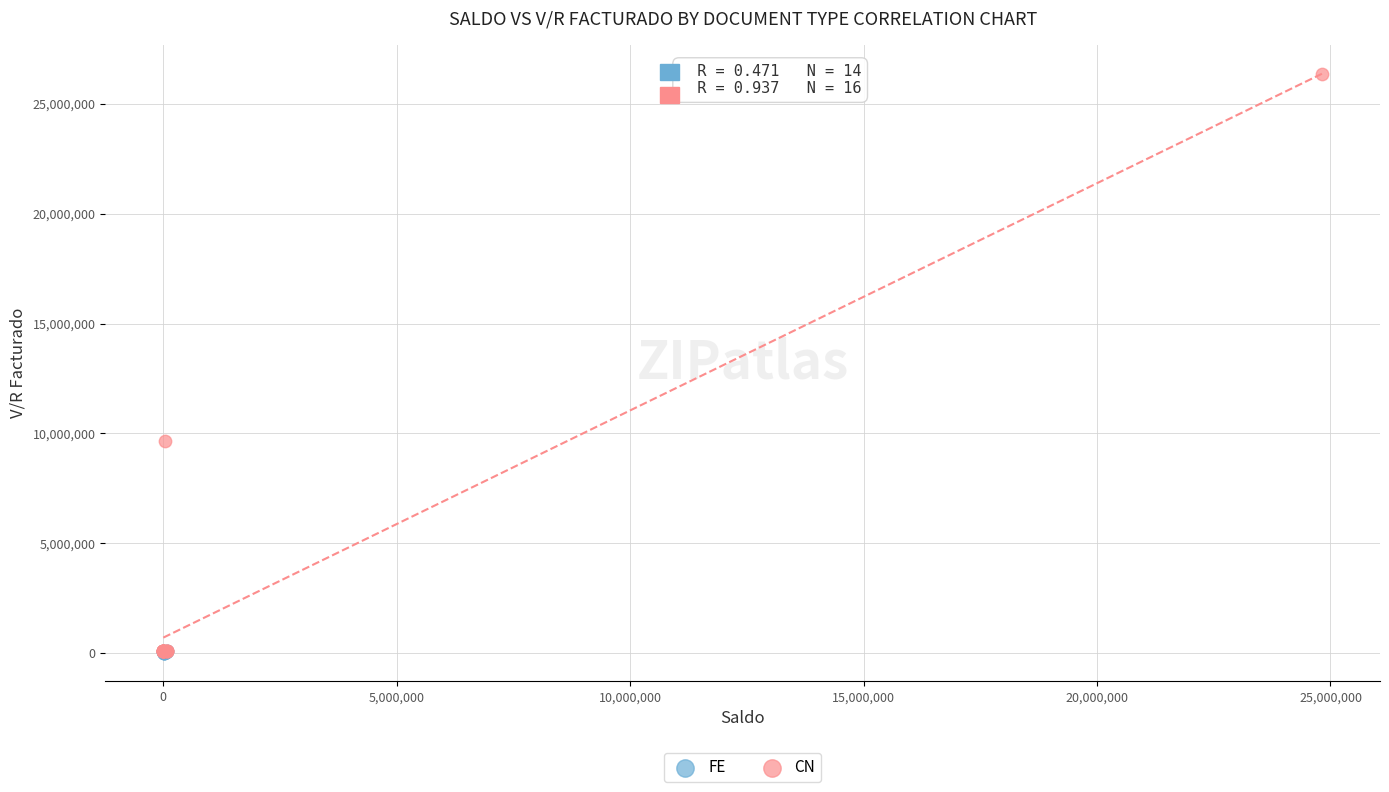

Which series has the largest Y range (max minus min)?

CN